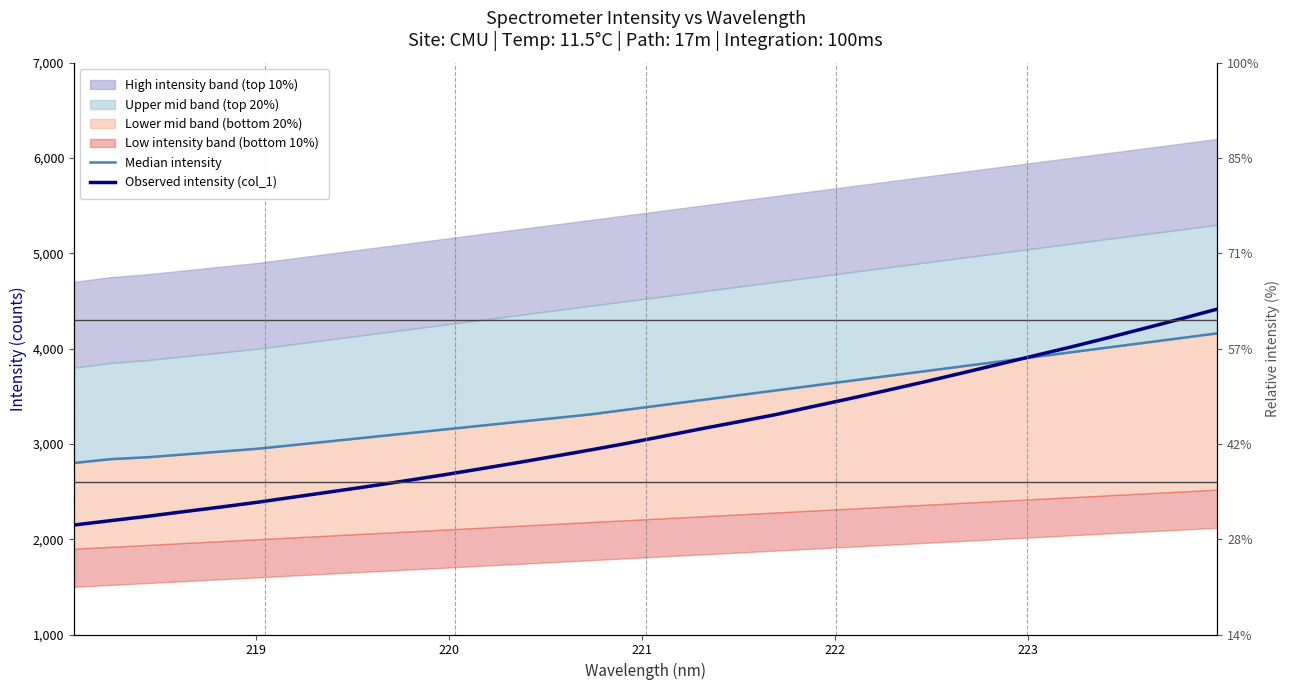

Reading left to right, transcribe all the data shown in this chart.

Median intensity: 2800.0	2840.0	2860.0	2890.0	2920.0	2950.0	2990.0	3030.0	3070.0	3110.0	3150.0	3190.0	3230.0	3270.0	3310.0	3360.0	3410.0	3460.0	3510.0	3560.0	3610.0	3660.0	3710.0	3760.0	3810.0	3860.0	3910.0	3960.0	4010.0	4060.0	4110.0	4160.0
Observed intensity (col_1): 2148.8	2194.9	2240.6	2290.4	2338.4	2389.4	2444.4	2499.7	2555.4	2613.9	2674.0	2737.5	2802.3	2869.2	2936.9	3007.6	3082.8	3158.7	3231.6	3306.3	3390.3	3473.1	3559.0	3646.6	3737.3	3829.6	3922.5	4014.5	4111.1	4210.3	4311.2	4414.9